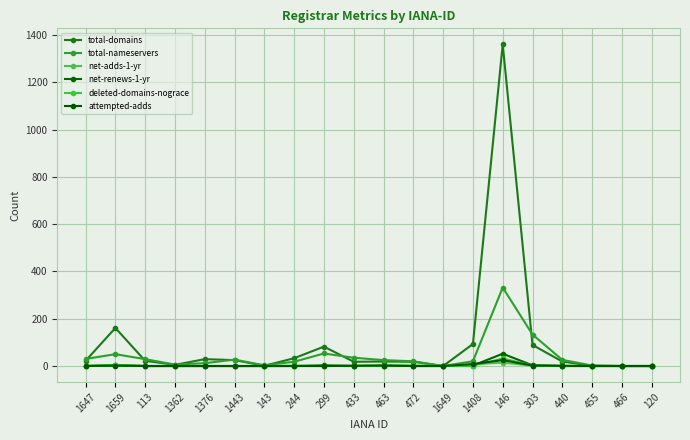

What is the maximum value shown in the chart?

1360